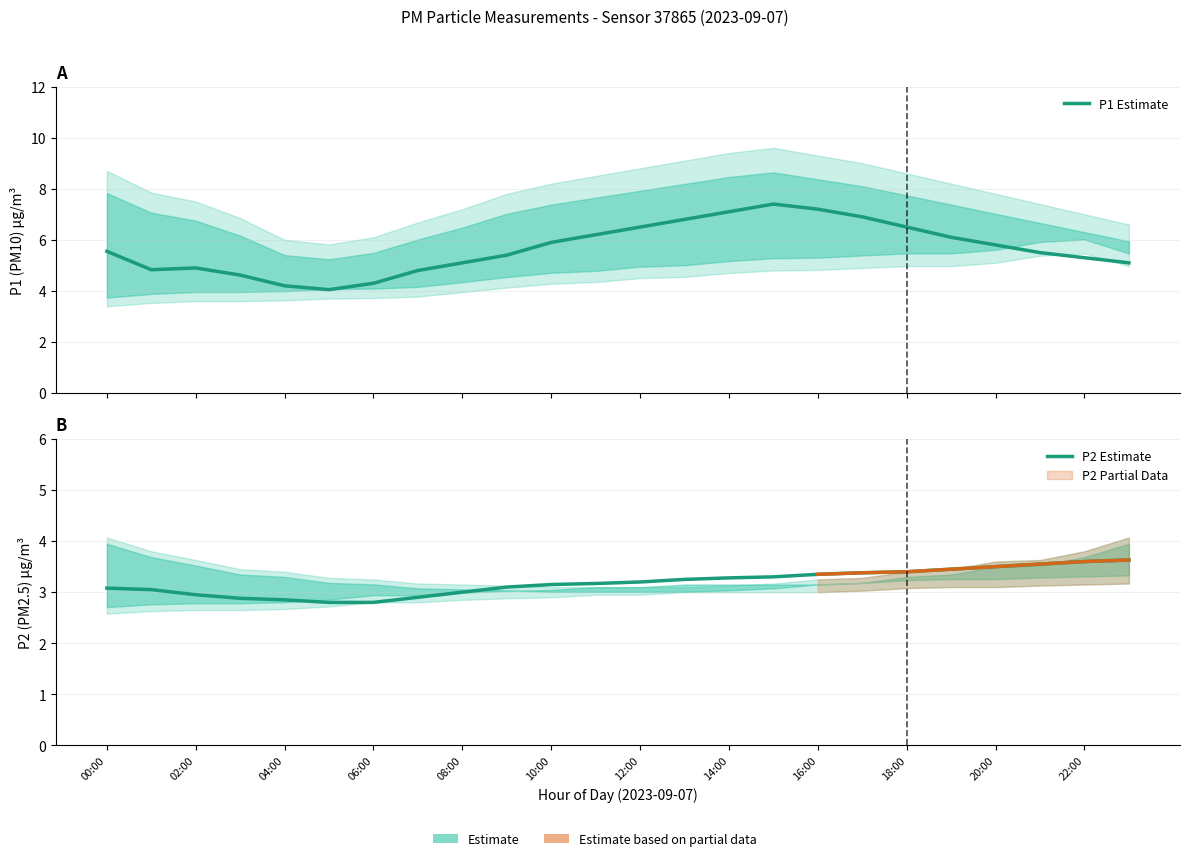

How many lines are shown in the chart?

2